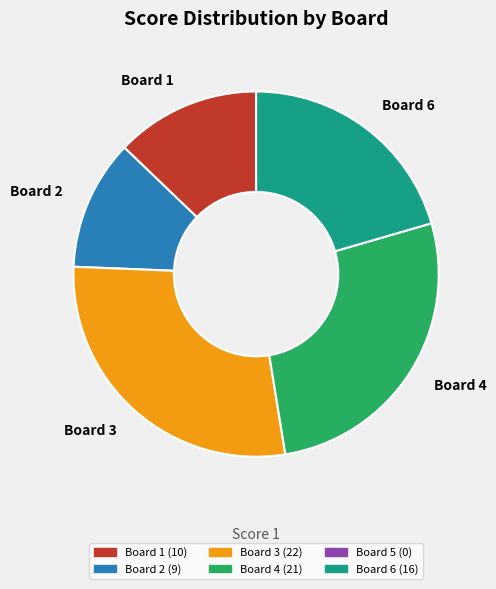

Is it true that Board 3 is 14% of the pie?

False